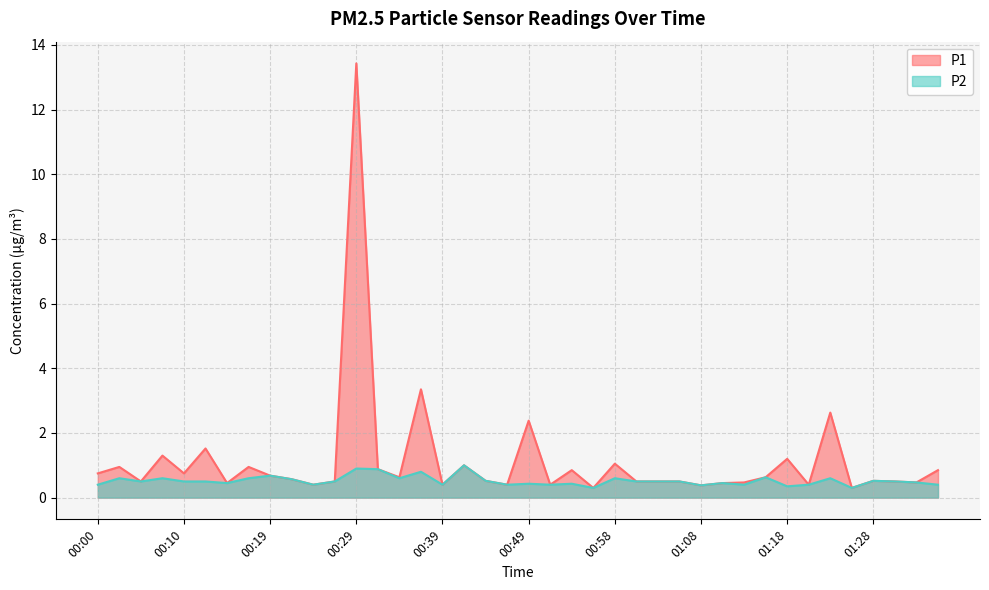

In P2, how many points are higher than both neighbors (excluding endpoints)?

13